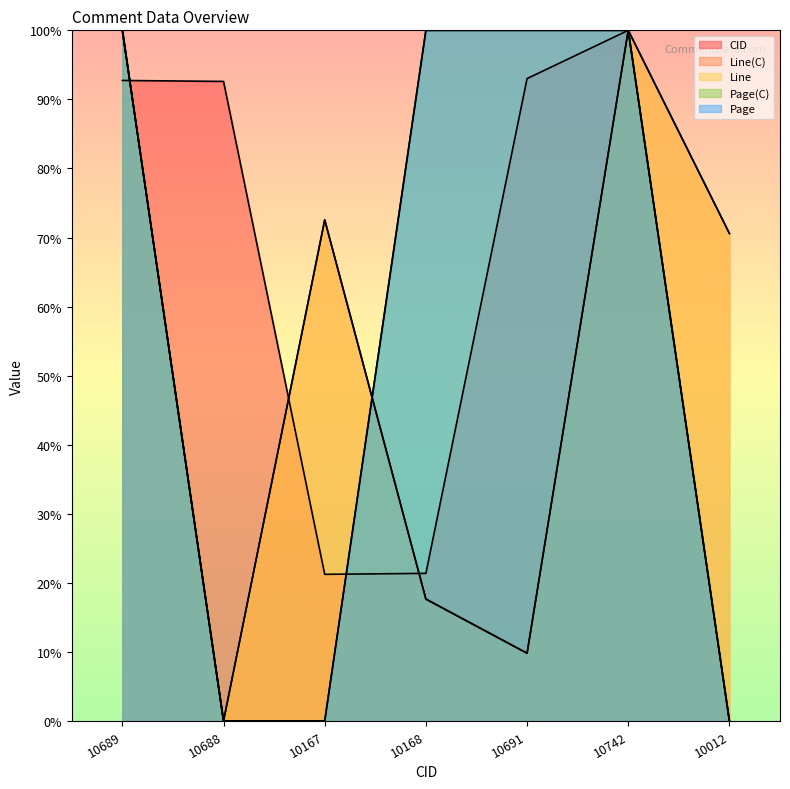

Where do CID and Line first cross each other?

10689 and 10688